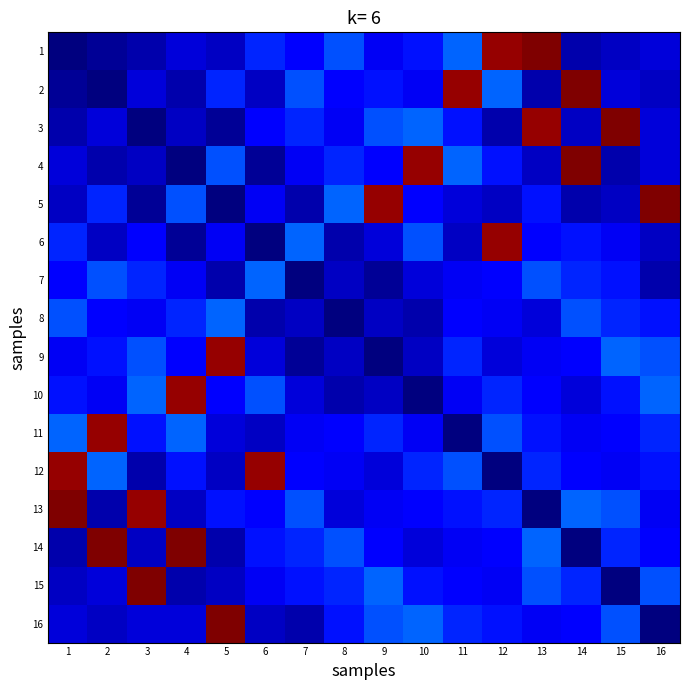

Count the number of data series in this chart.

16